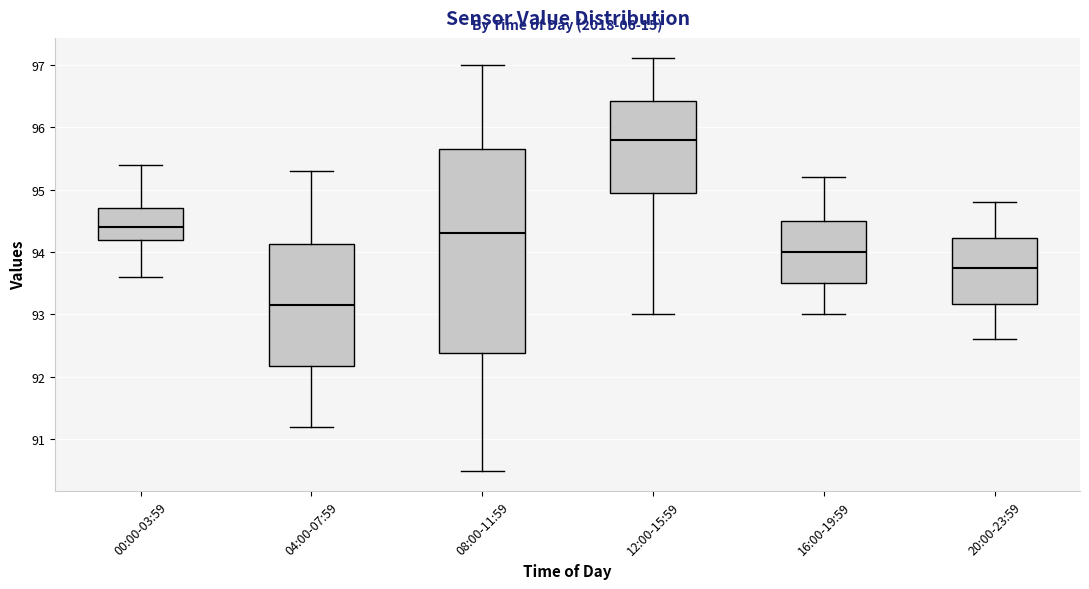

Which box is the tallest, from its lower edge to its upper edge?

08:00-11:59